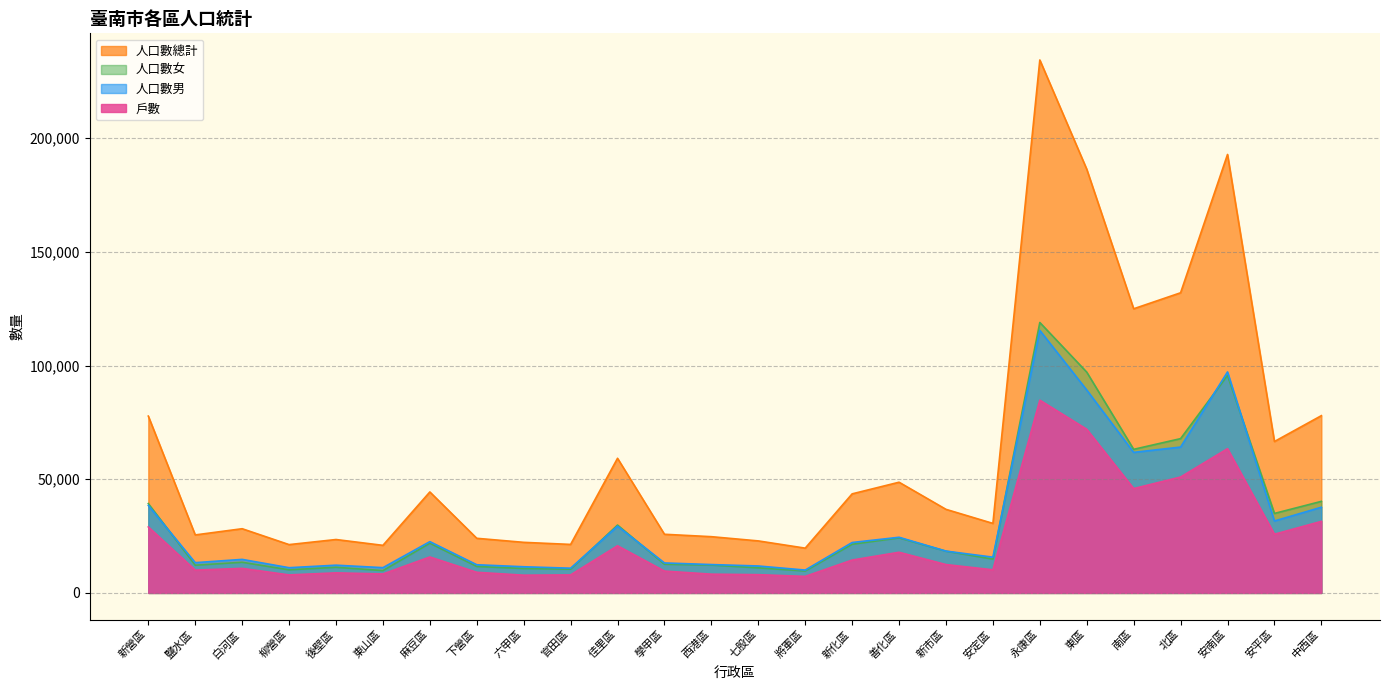

How many values in the 人口數男 series exceed 18396?

12